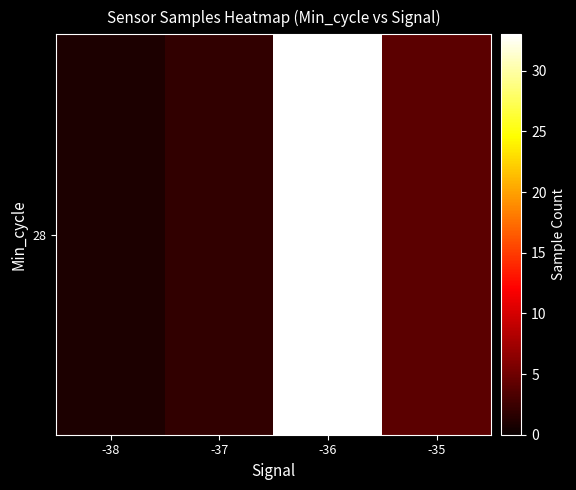

What is the change in value from -38 to -37?

+1